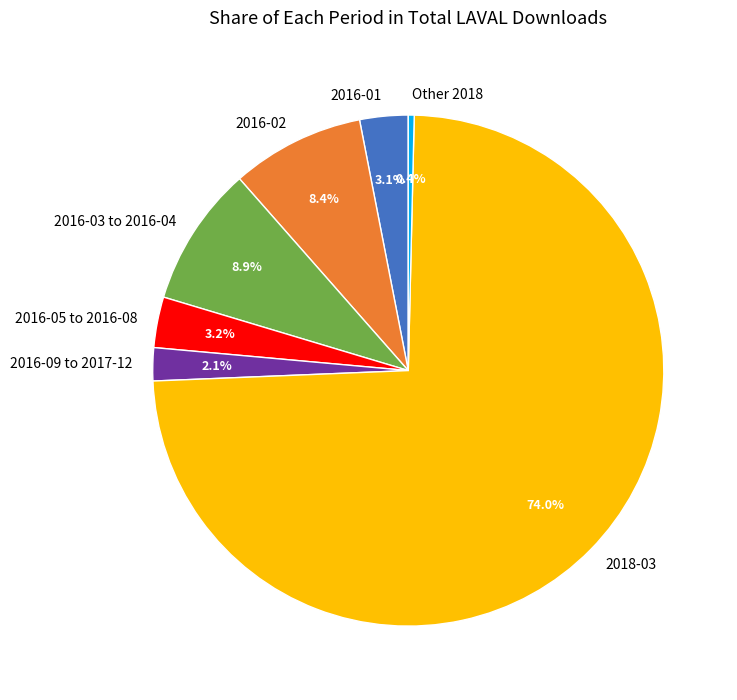

Which category has the smallest portion of the pie?

Other 2018